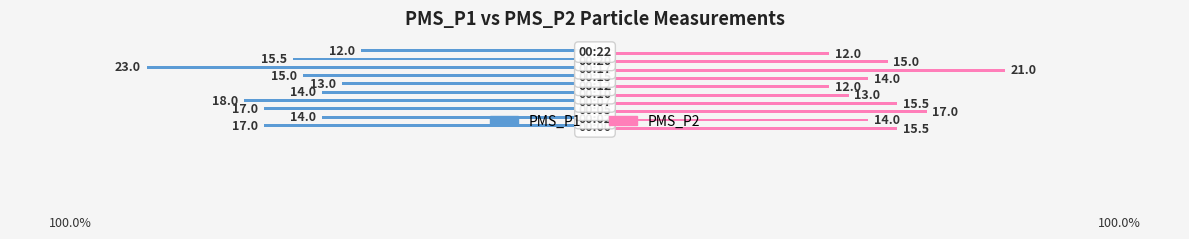

What is the difference between the maximum and minimum values in the PMS_P2 series?

9.0